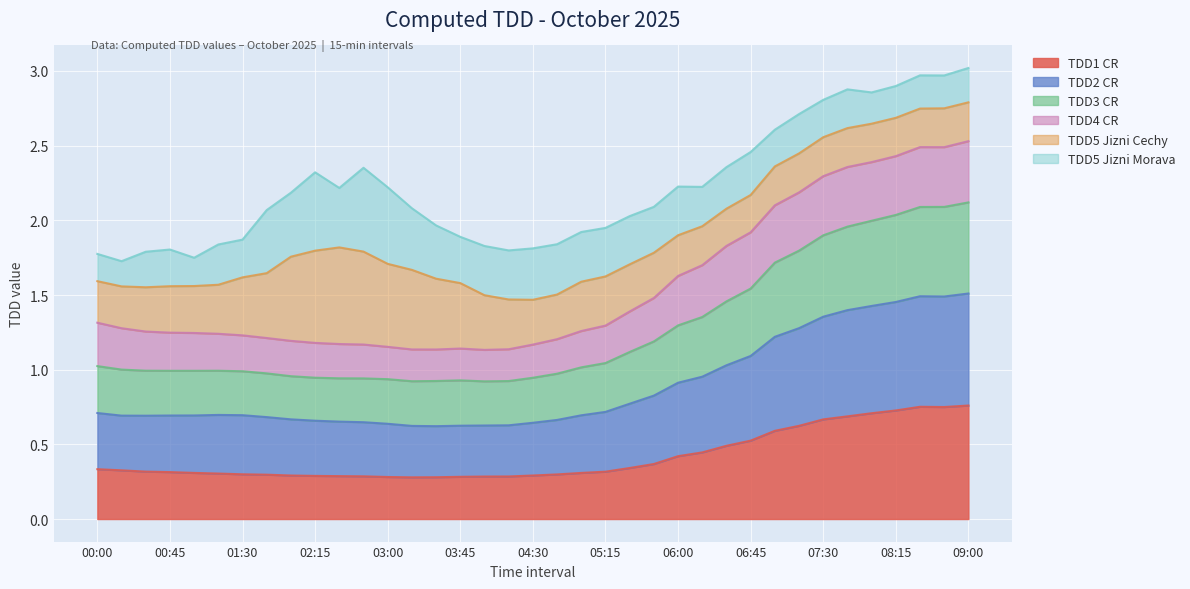

At which category does TDD1 CR reach its first local valley?

03:15